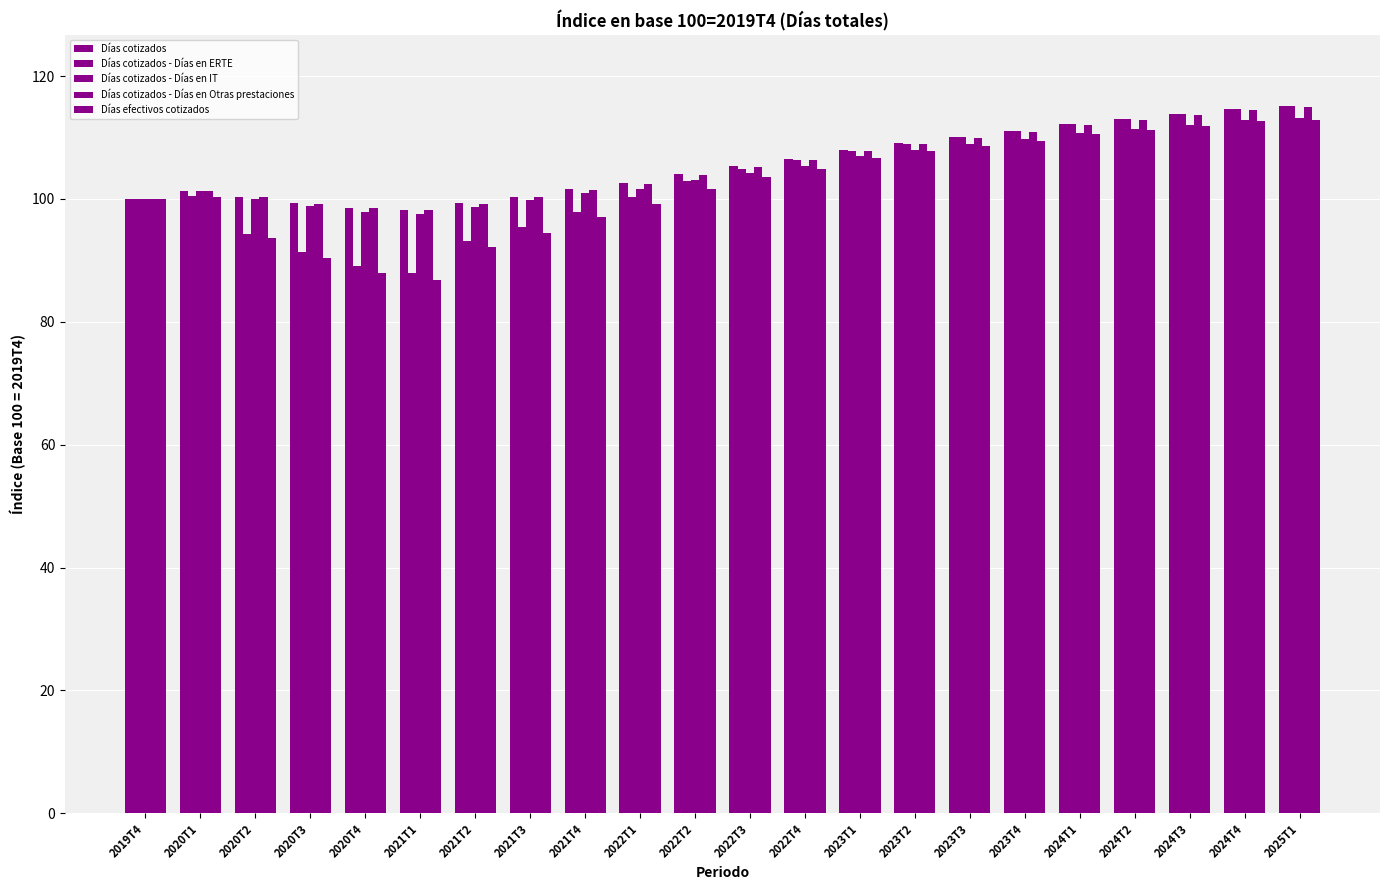

Are the bars grouped side by side (vs. stacked)?

Yes